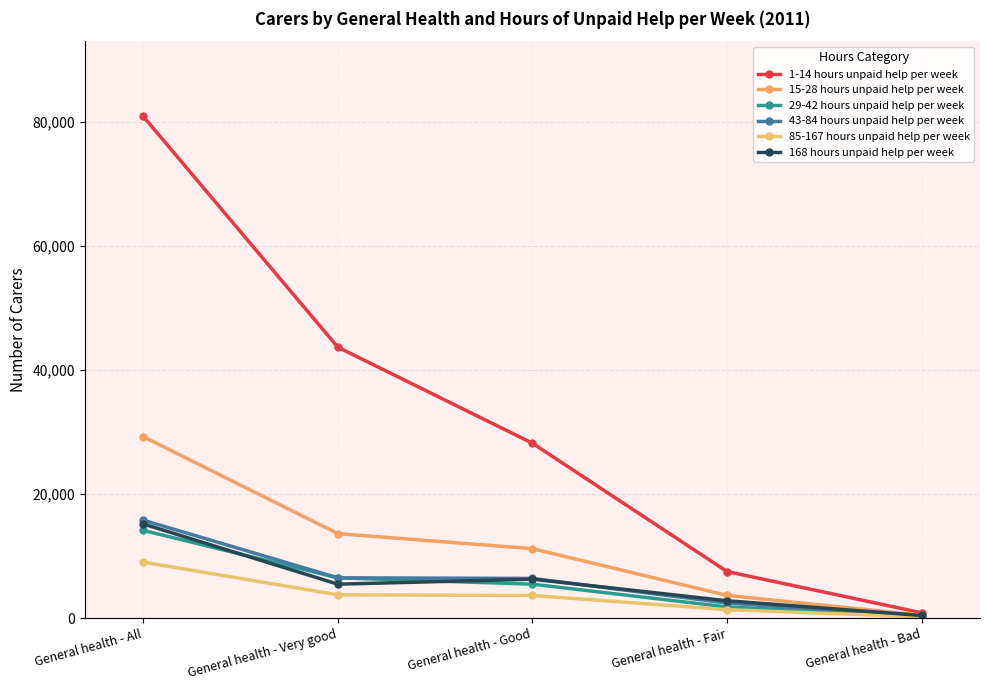

The 29-42 hours unpaid help per week series shows 2751 at General health - Fair. True or false?

False